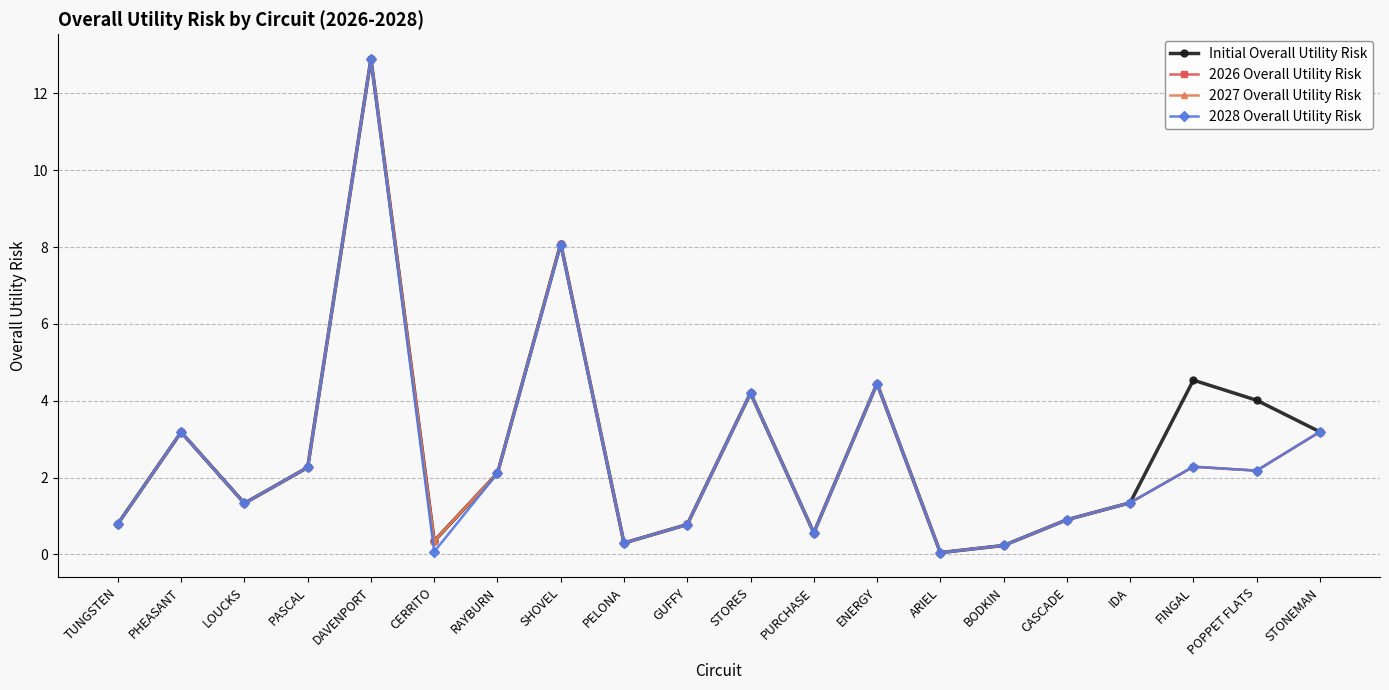

What is the label of the 12th point from the right?

PELONA